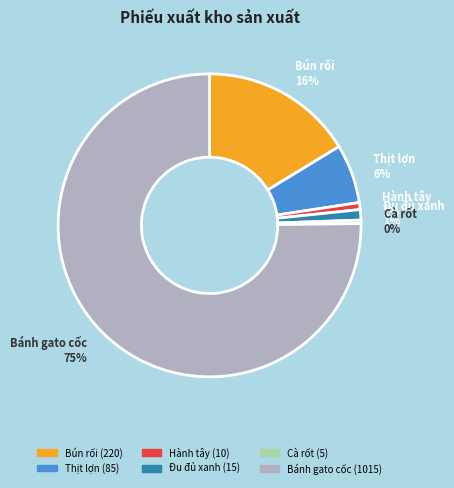

How many segments does this pie chart have?

6